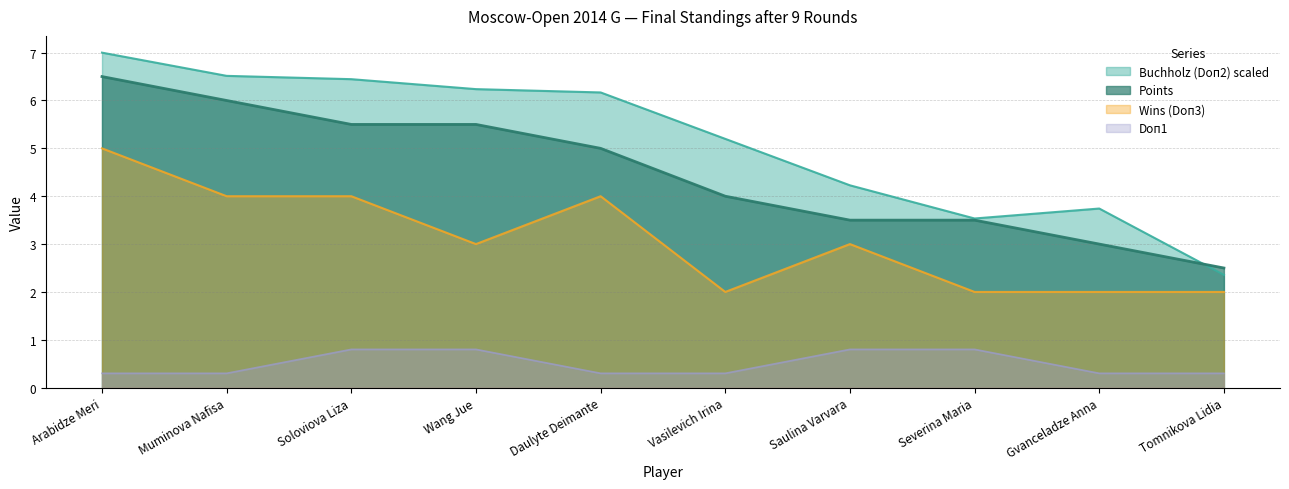

Reading left to right, transcribe all the data shown in this chart.

Points: 6.5	6.0	5.5	5.5	5.0	4.0	3.5	3.5	3.0	2.5
Buchholz (Doп2): 7.0	6.5	6.4	6.2	6.2	5.2	4.2	3.5	3.7	2.4
Wins (Doп3): 5.0	4.0	4.0	3.0	4.0	2.0	3.0	2.0	2.0	2.0
Doп1: 0.3	0.3	0.8	0.8	0.3	0.3	0.8	0.8	0.3	0.3